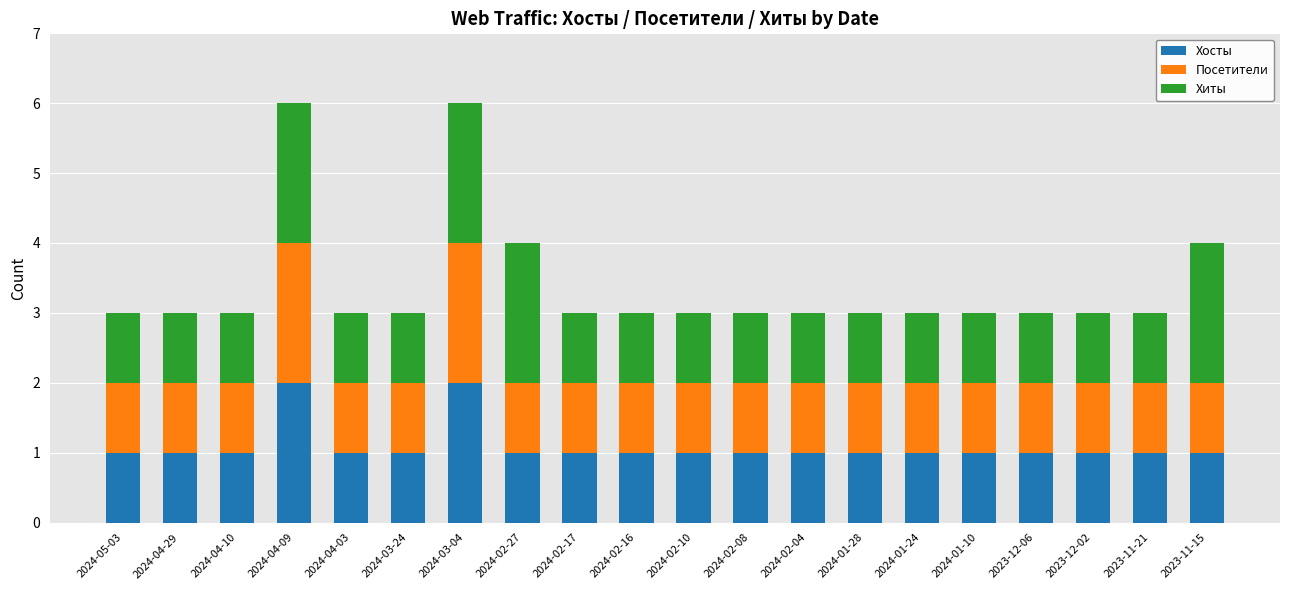

What is the total value across all series at 2023-11-15?

4